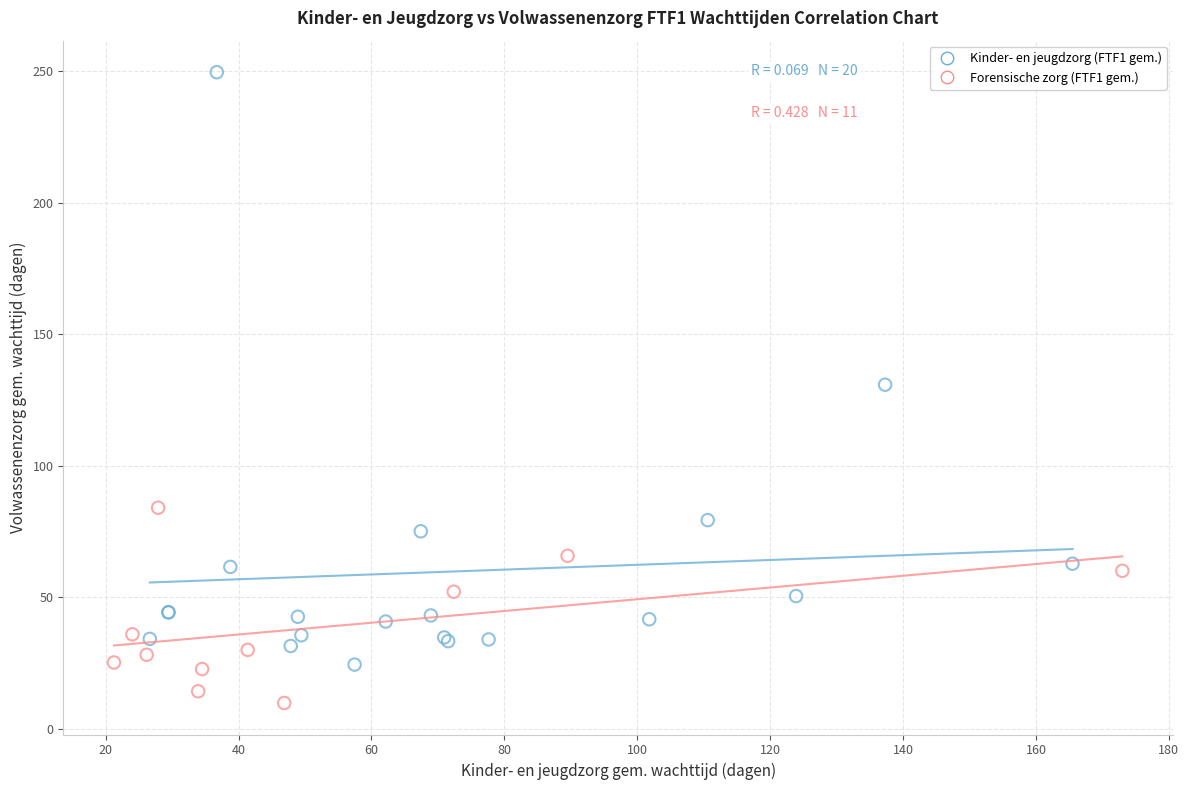

Which series reaches the maximum Y coordinate?

Kinder- en jeugdzorg (FTF1 gem.)